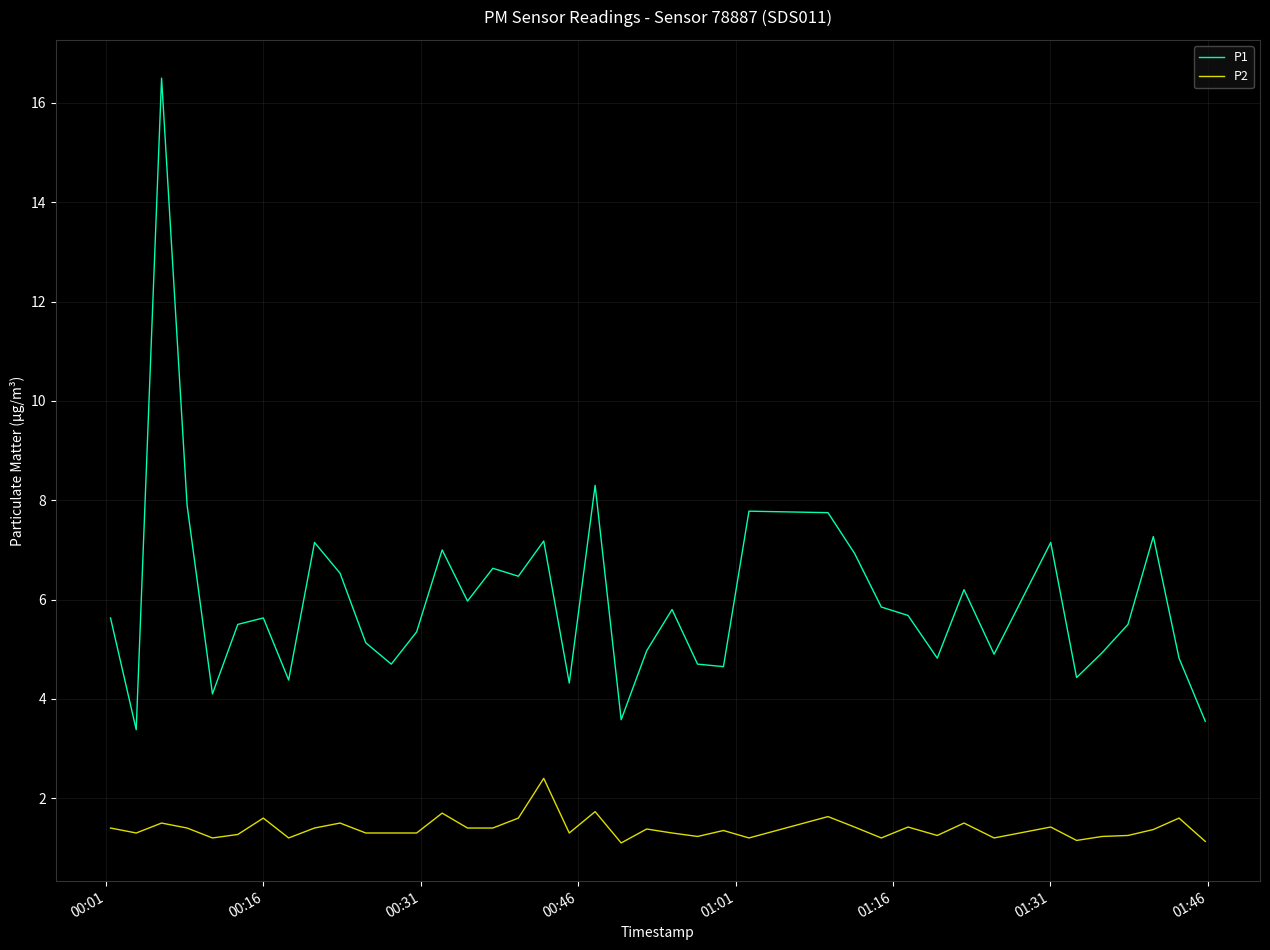

True or false: P2 and P1 cross at least once.

False